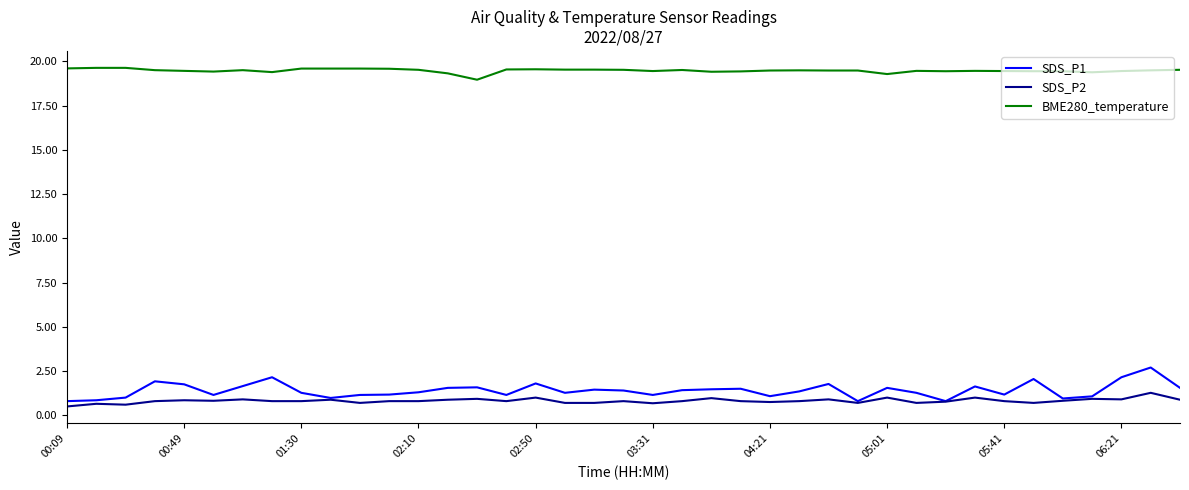

True or false: SDS_P1 and BME280_temperature cross at least once.

False